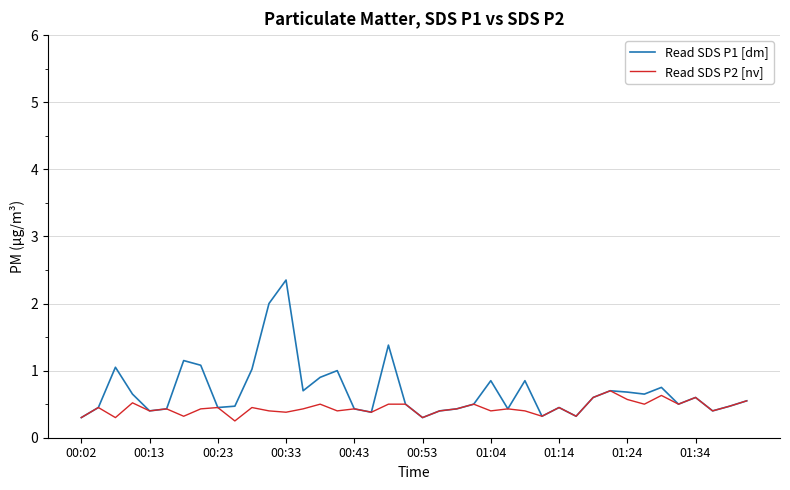

Which series has the largest total across all categories?

Read SDS P1 [dm]